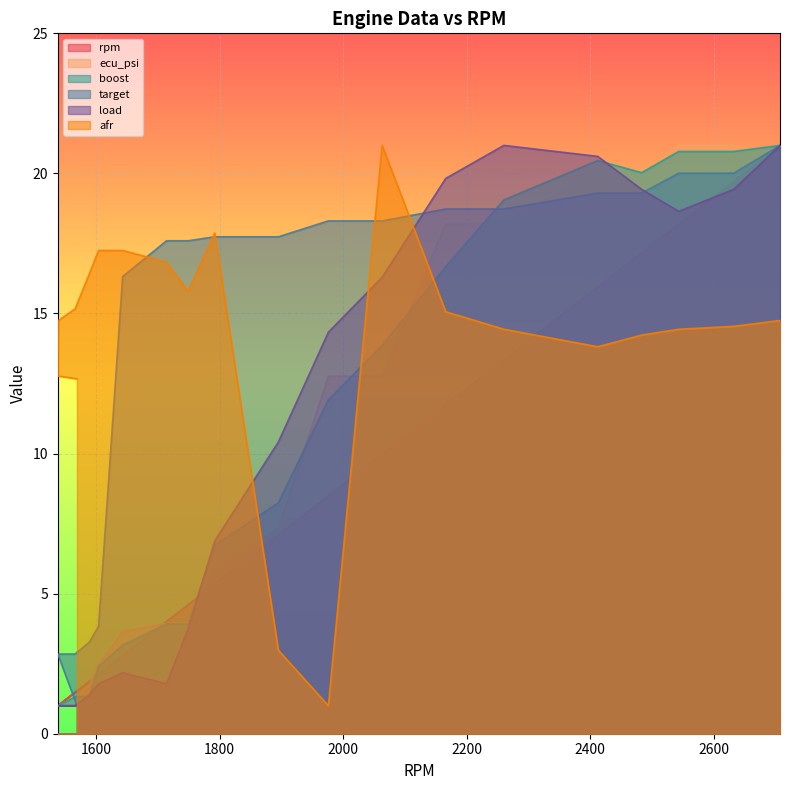

Between 1792 and 2707, which is larger?

2707